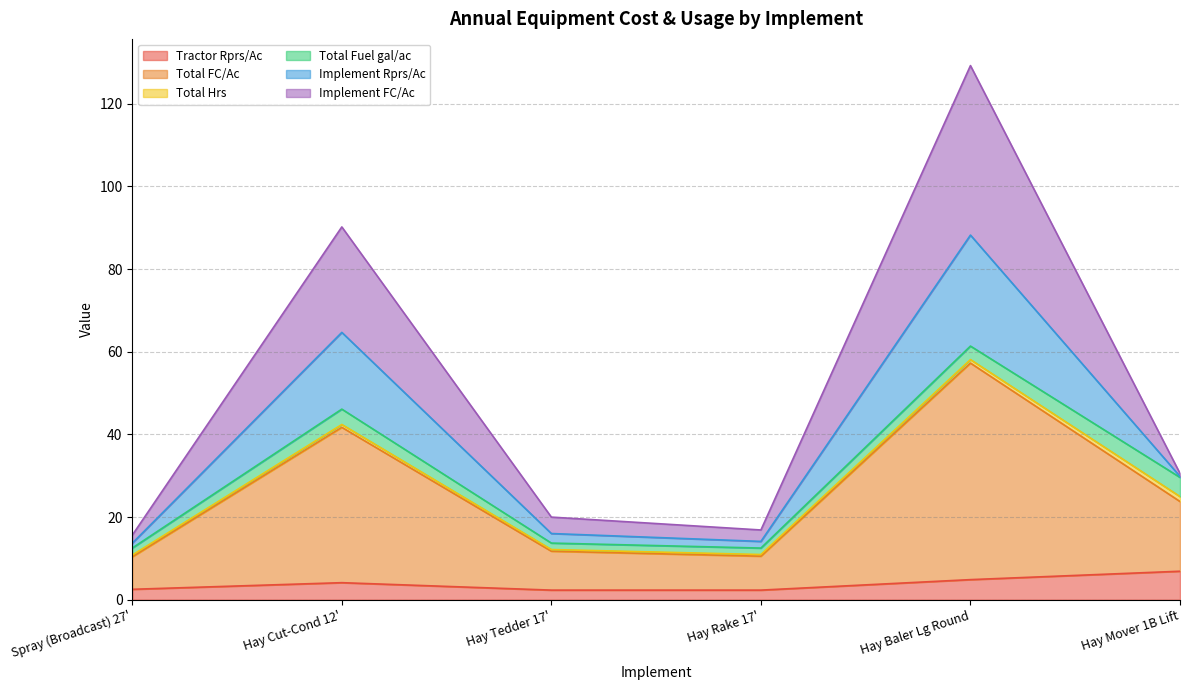

What is the maximum value for Tractor Rprs/Ac?

6.9